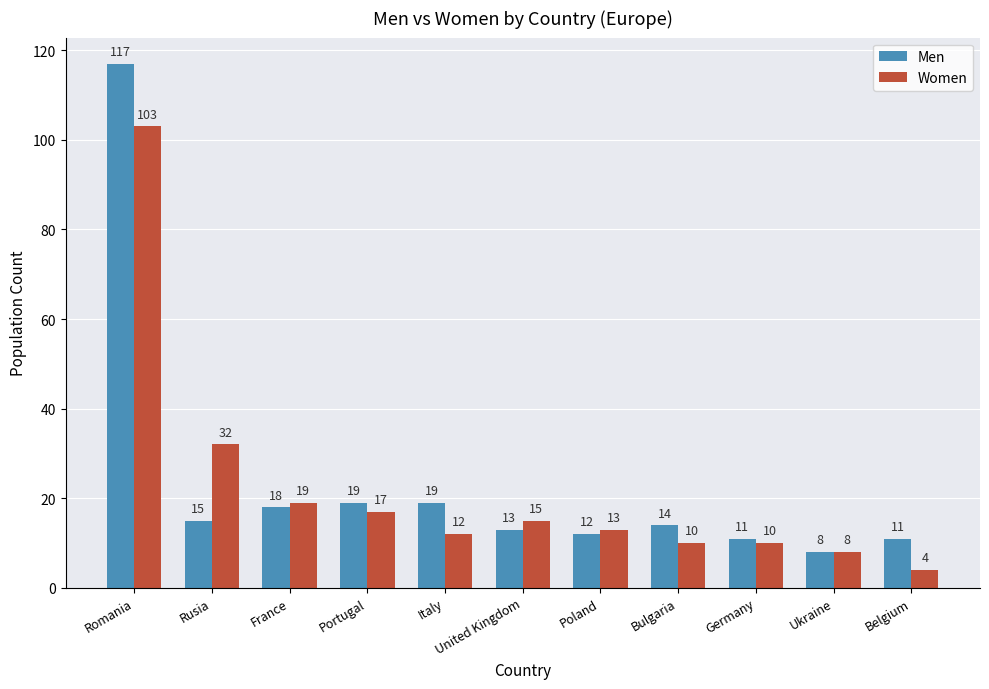

How many data points in Men are less than 14?

5